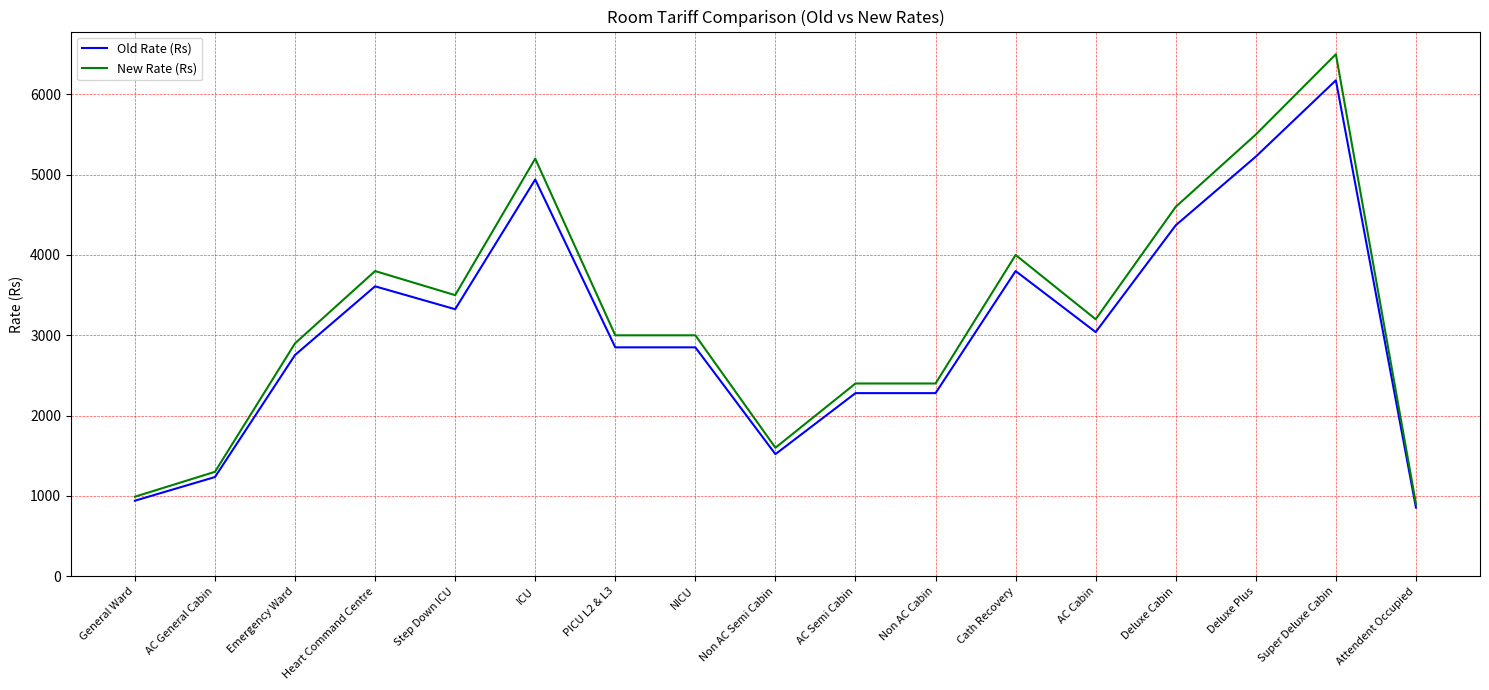

The New Rate (Rs) series shows 5200.0 at ICU. True or false?

True